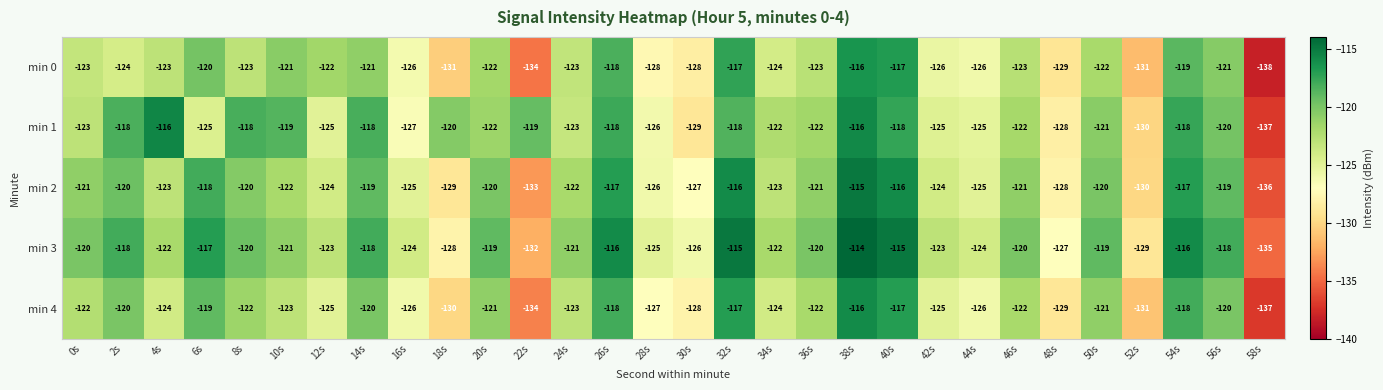

What is the sum of all min 4 values?

-3707